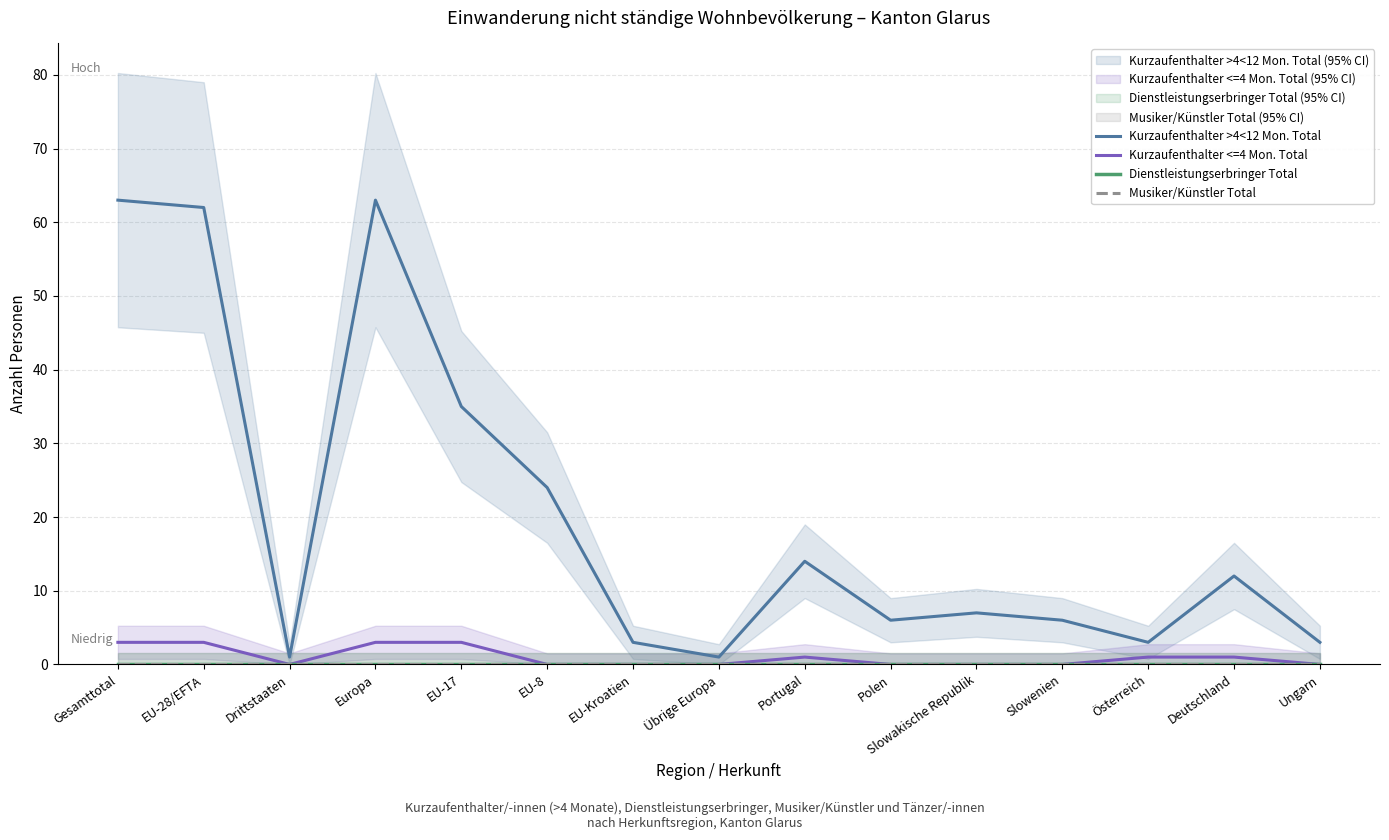

Reading right to left, extract all data points from this chart.

Kurzaufenthalter >4<12 Mon. Total: Ungarn=3	Deutschland=12	Österreich=3	Slowenien=6	Slowakische Republik=7	Polen=6	Portugal=14	Übrige Europa=1	EU-Kroatien=3	EU-8=24	EU-17=35	Europa=63	Drittstaaten=1	EU-28/EFTA=62	Gesamttotal=63
Kurzaufenthalter <=4 Mon. Total: Ungarn=0	Deutschland=1	Österreich=1	Slowenien=0	Slowakische Republik=0	Polen=0	Portugal=1	Übrige Europa=0	EU-Kroatien=0	EU-8=0	EU-17=3	Europa=3	Drittstaaten=0	EU-28/EFTA=3	Gesamttotal=3
Dienstleistungserbringer Total: Ungarn=0	Deutschland=0	Österreich=0	Slowenien=0	Slowakische Republik=0	Polen=0	Portugal=0	Übrige Europa=0	EU-Kroatien=0	EU-8=0	EU-17=0	Europa=0	Drittstaaten=0	EU-28/EFTA=0	Gesamttotal=0
Musiker/Künstler Total: Ungarn=0	Deutschland=0	Österreich=0	Slowenien=0	Slowakische Republik=0	Polen=0	Portugal=0	Übrige Europa=0	EU-Kroatien=0	EU-8=0	EU-17=0	Europa=0	Drittstaaten=0	EU-28/EFTA=0	Gesamttotal=0